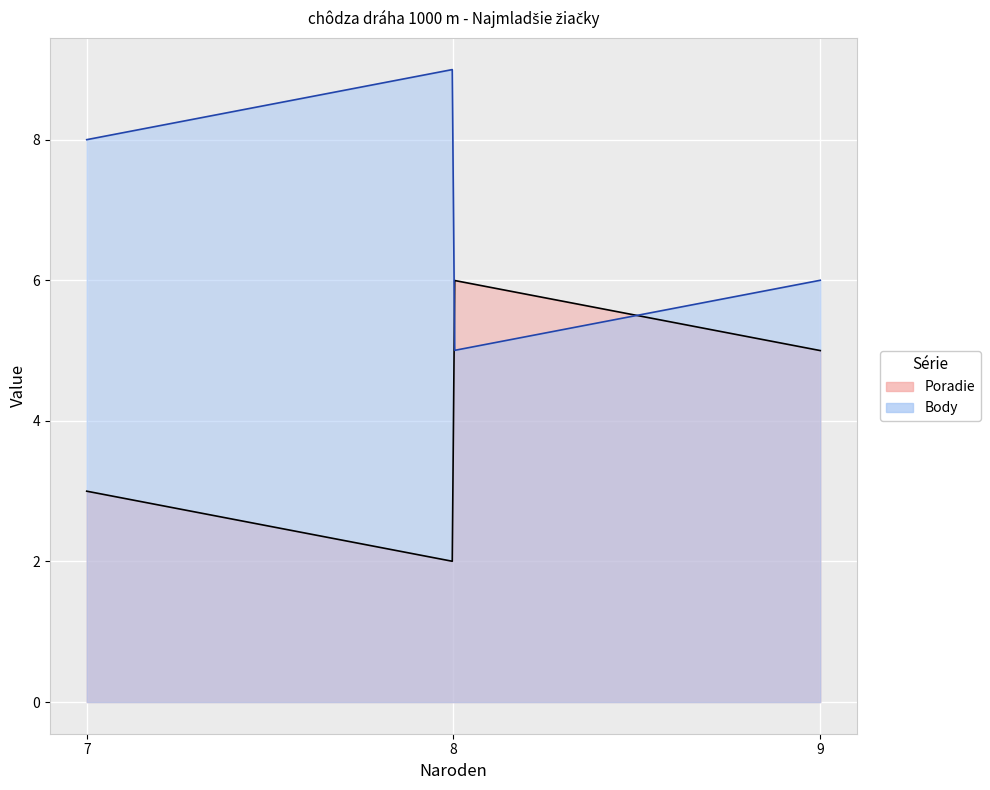

Rank the series by their maximum value, from lowest to highest.

Poradie, Body